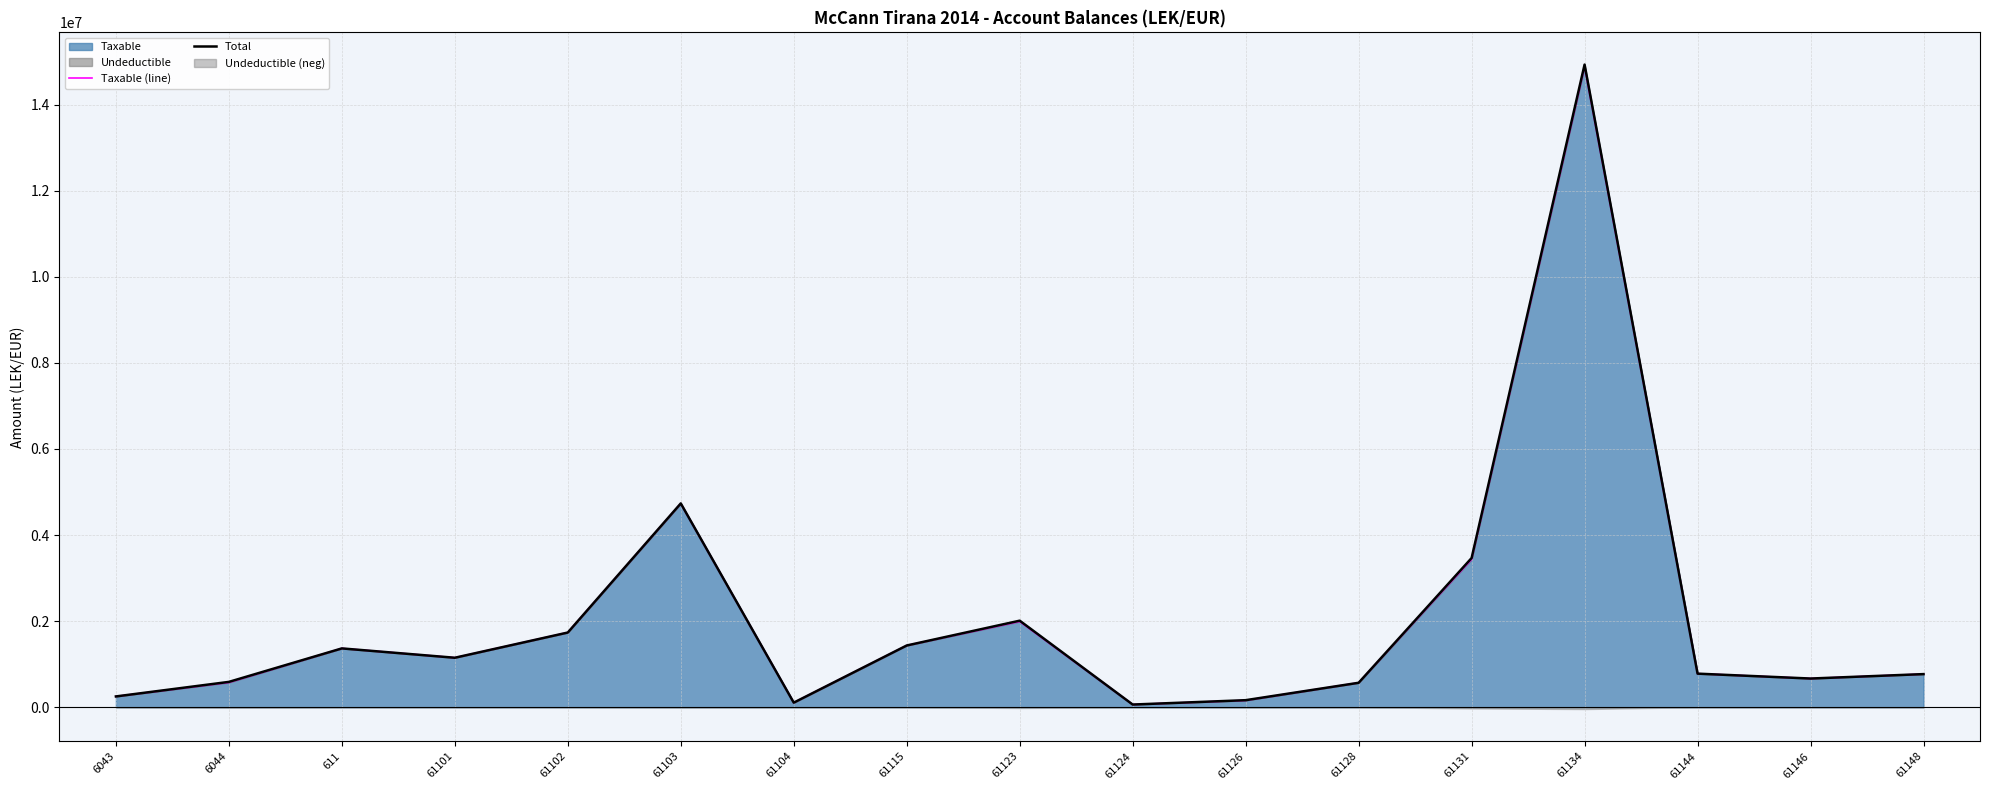

Which has a higher value, 61124 or 61131?

61131